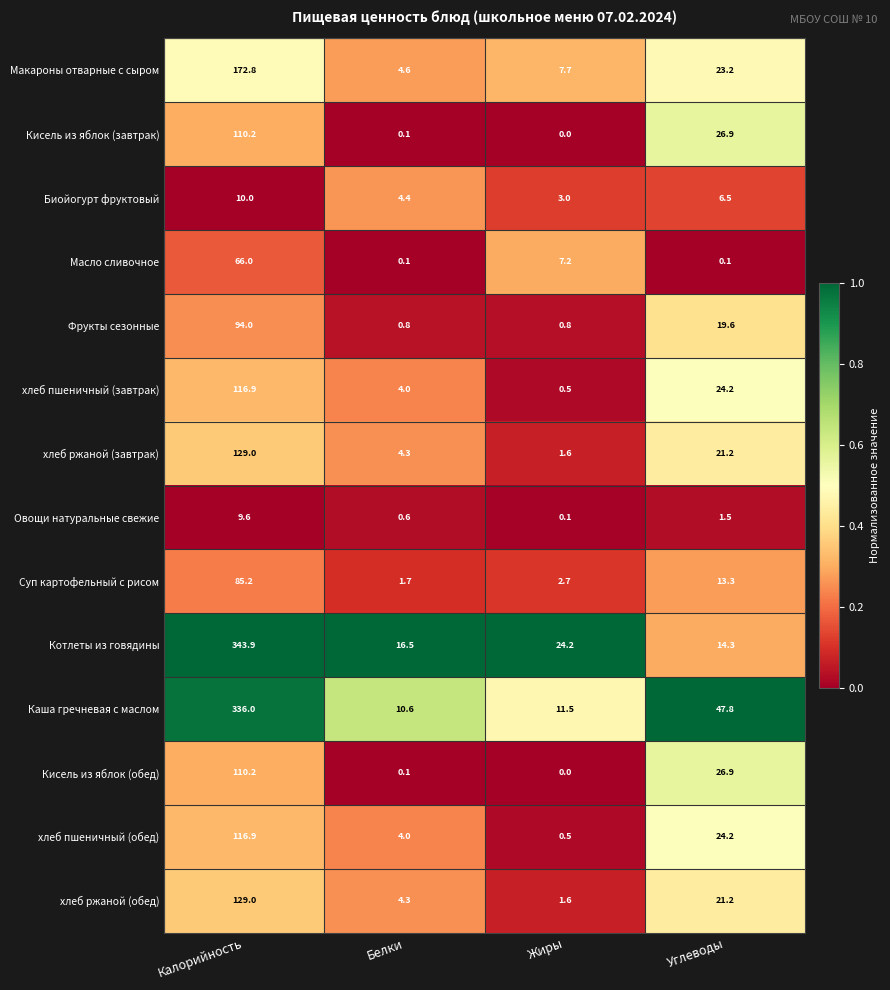

Count the number of data series in this chart.

14